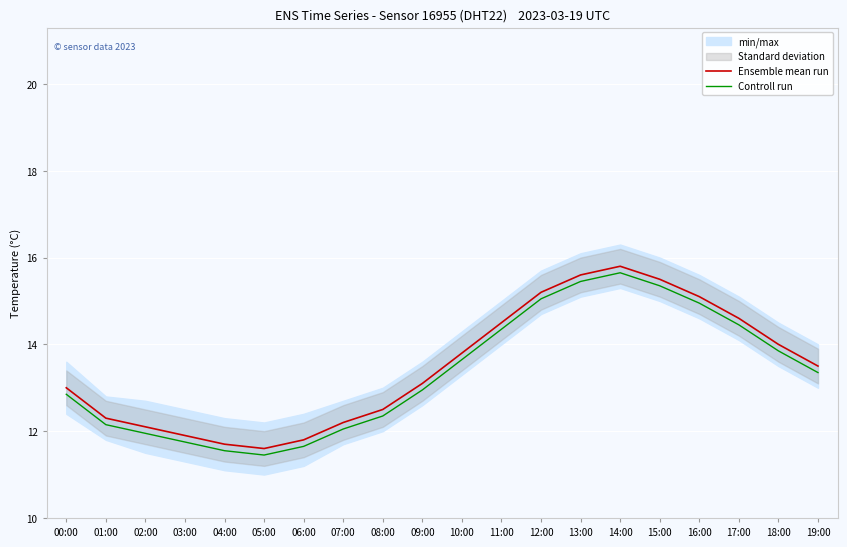

Which series has the largest total across all categories?

Ensemble mean run